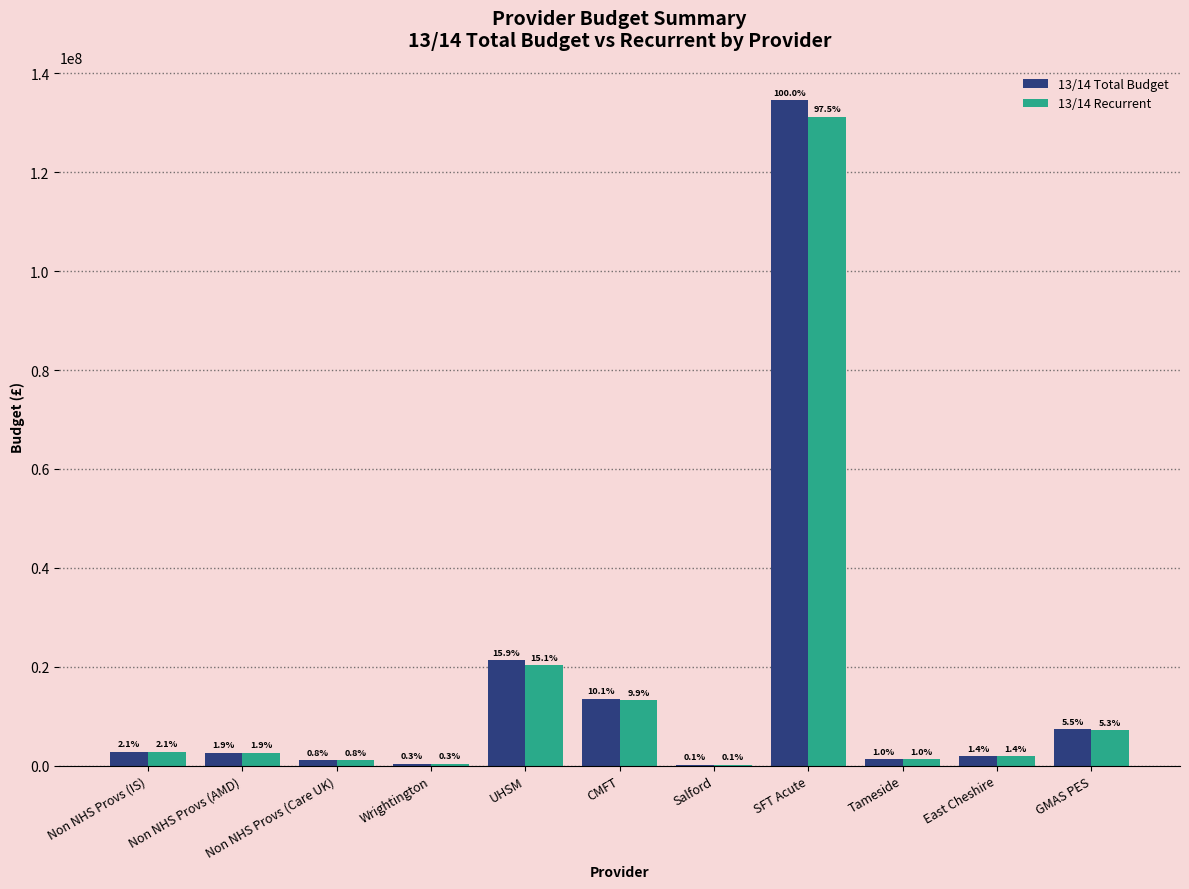

Reading left to right, extract all data points from this chart.

13/14 Total Budget: 2823169.5	2600000.0	1038353.7	414900.0	21353380.4	13539477.1	167108.7	134613081.0	1316487.1	1864416.1	7340009.7
13/14 Recurrent: 2823169.5	2600000.0	1038353.7	403071.9	20369689.9	13296921.7	167350.4	131284653.4	1286000.3	1842049.3	7178421.8